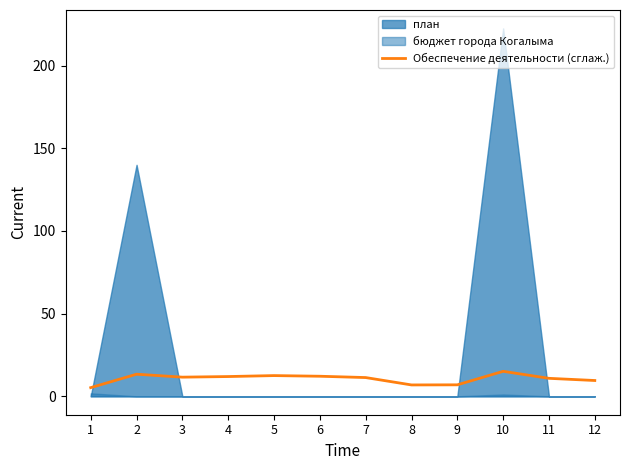

What is the difference between the values at 6 and 1?

6.9